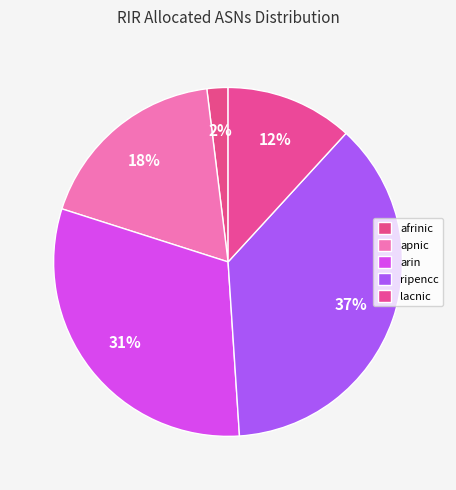

Count the number of slices in the pie.

5